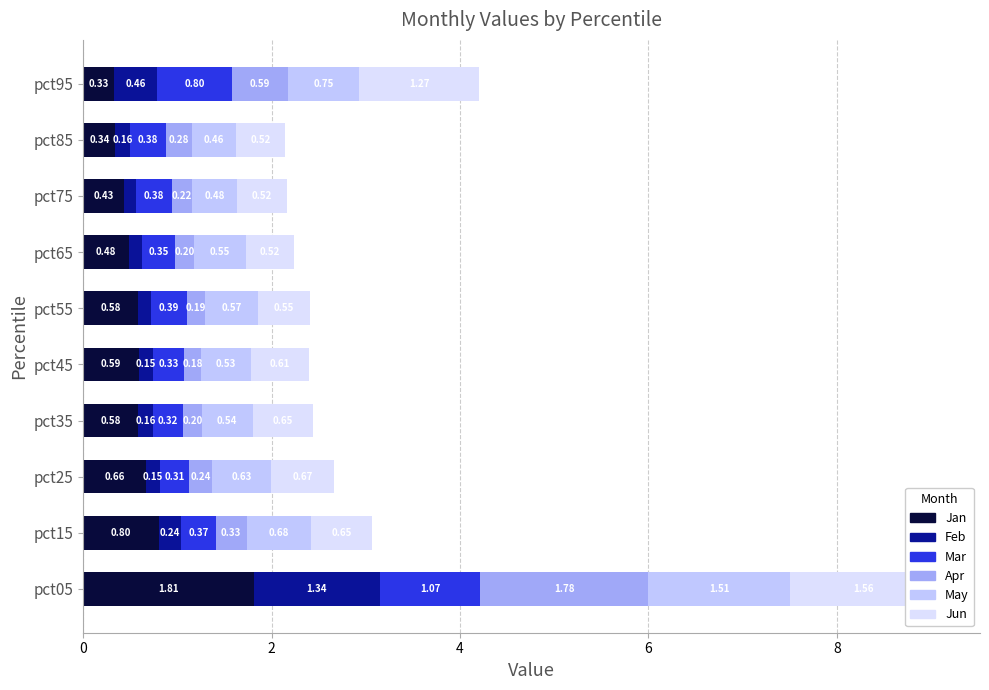

How many bars are there in total?

60